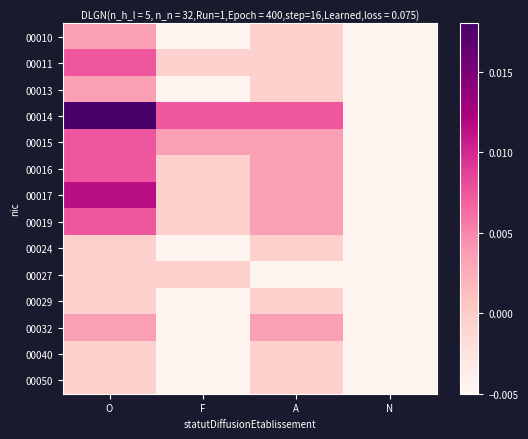

At A, list the series in order from smallest to largest.

00027, 00010, 00011, 00013, 00024, 00029, 00040, 00050, 00015, 00016, 00017, 00019, 00032, 00014